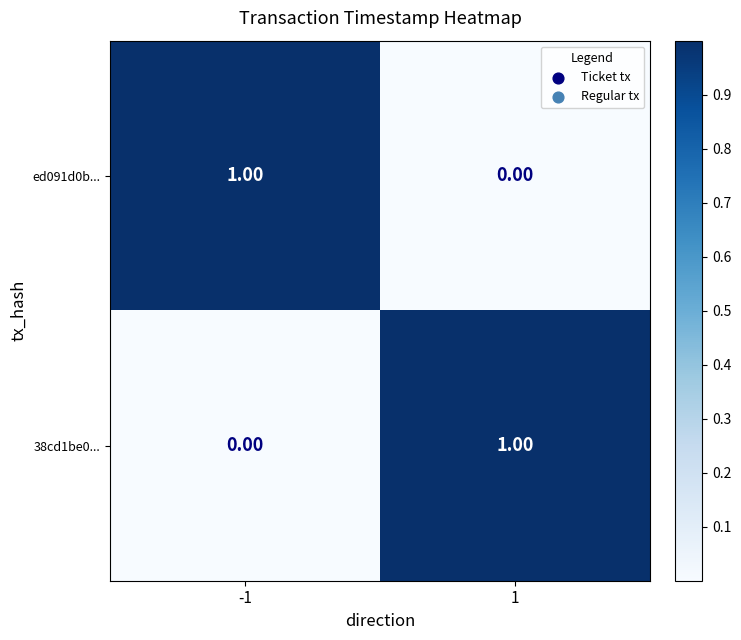

Rank the categories by 38cd1be0... value from lowest to highest.

-1, 1